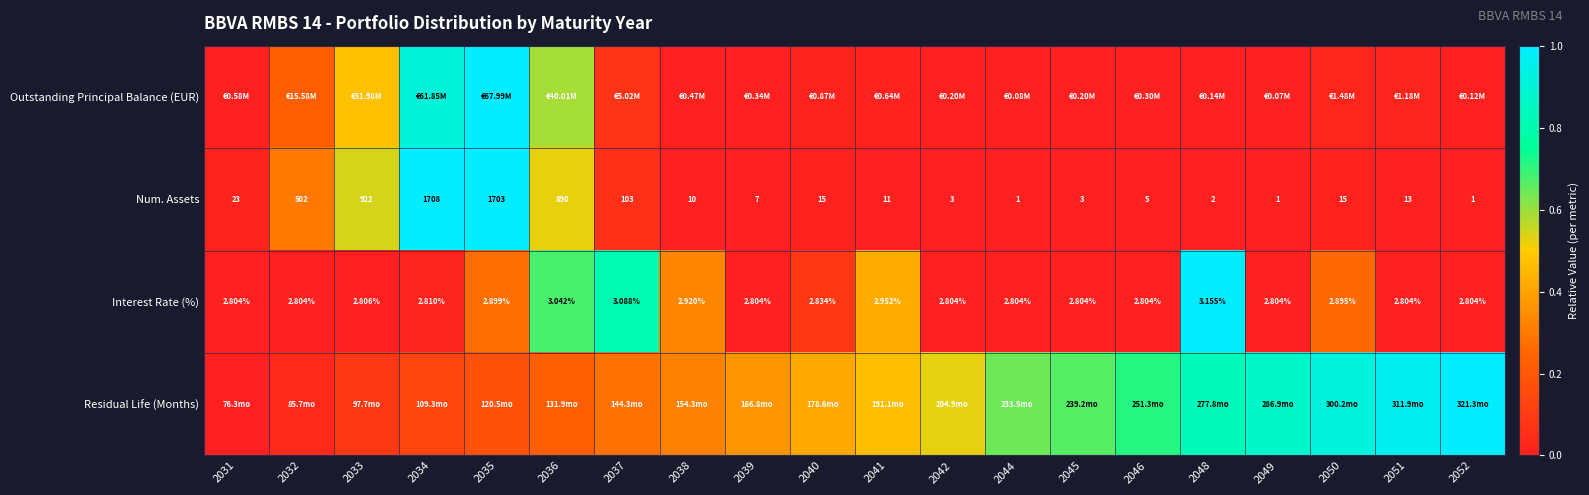

Is it true that Outstanding Principal Balance (EUR) equals 0.3 at 2032?

False